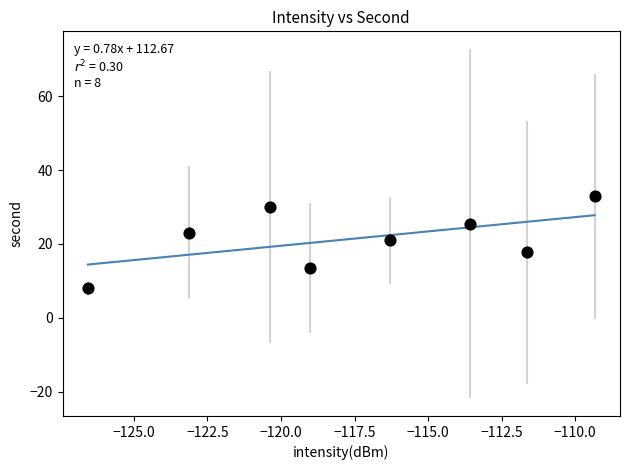

What is the range of X values (max minus min)?

17.2